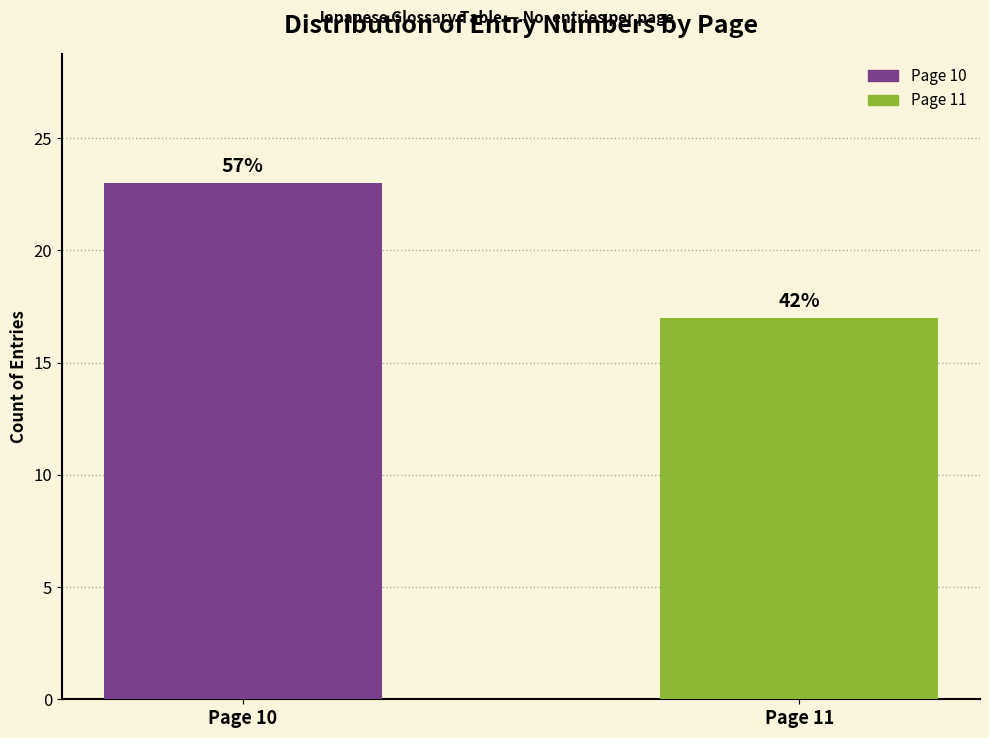

What are all the series names shown in the legend?

Page 10, Page 11